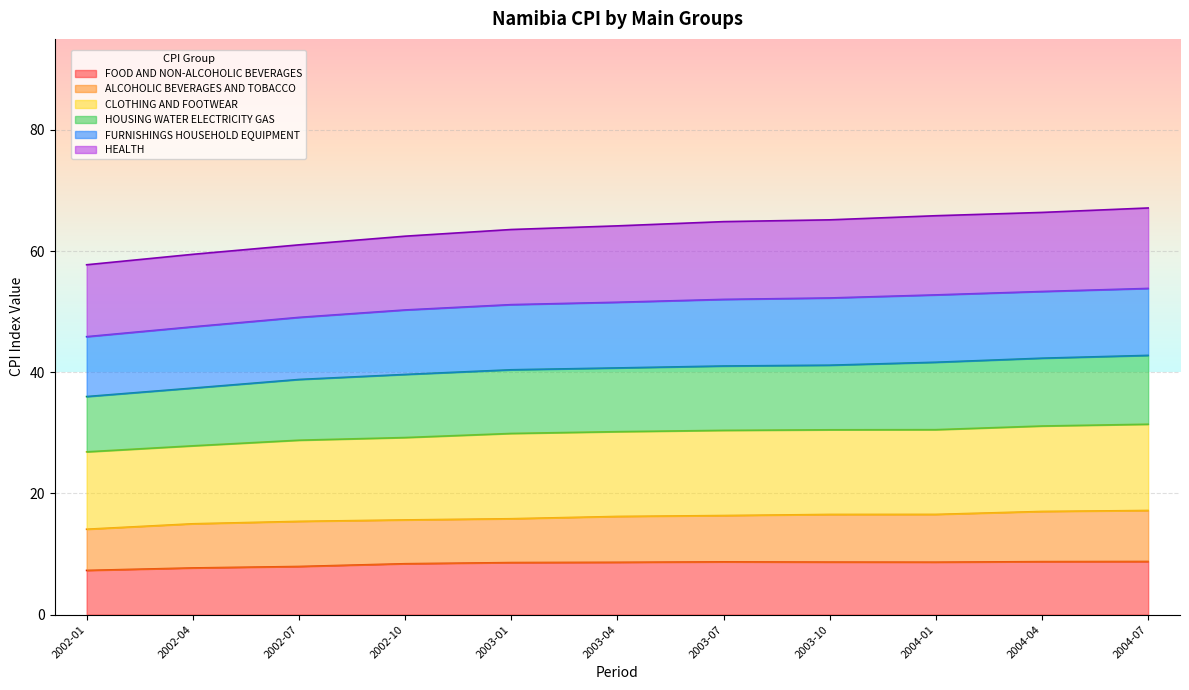

What is the minimum value for FOOD AND NON-ALCOHOLIC BEVERAGES?

7.3